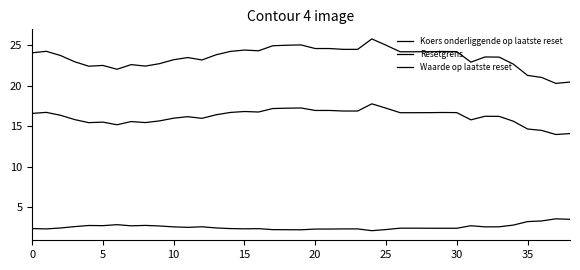

How many lines are shown in the chart?

3